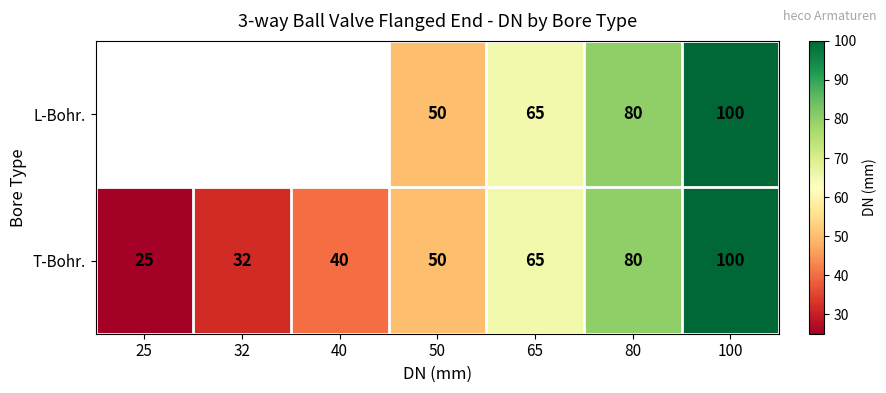

The value of L-Bohr. at 65 is 65. True or false?

True